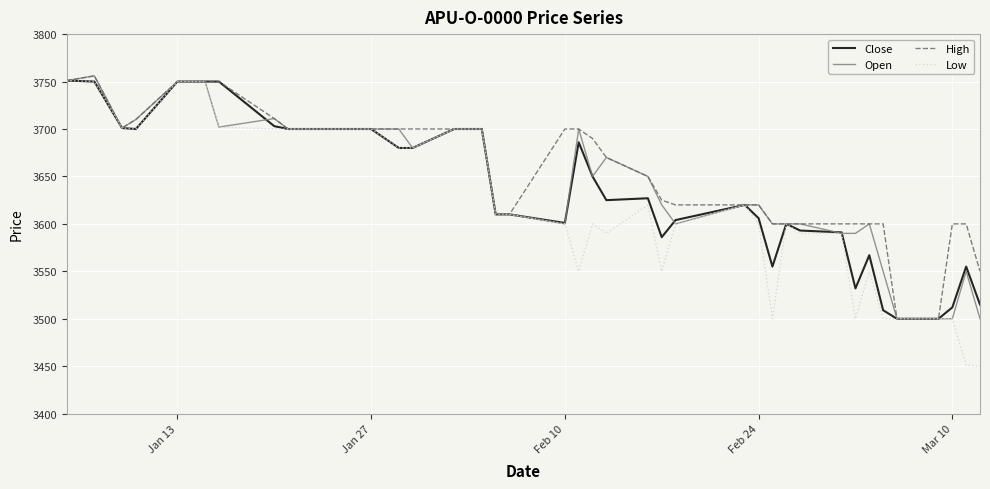

Which series has the widest spread of values?

Low